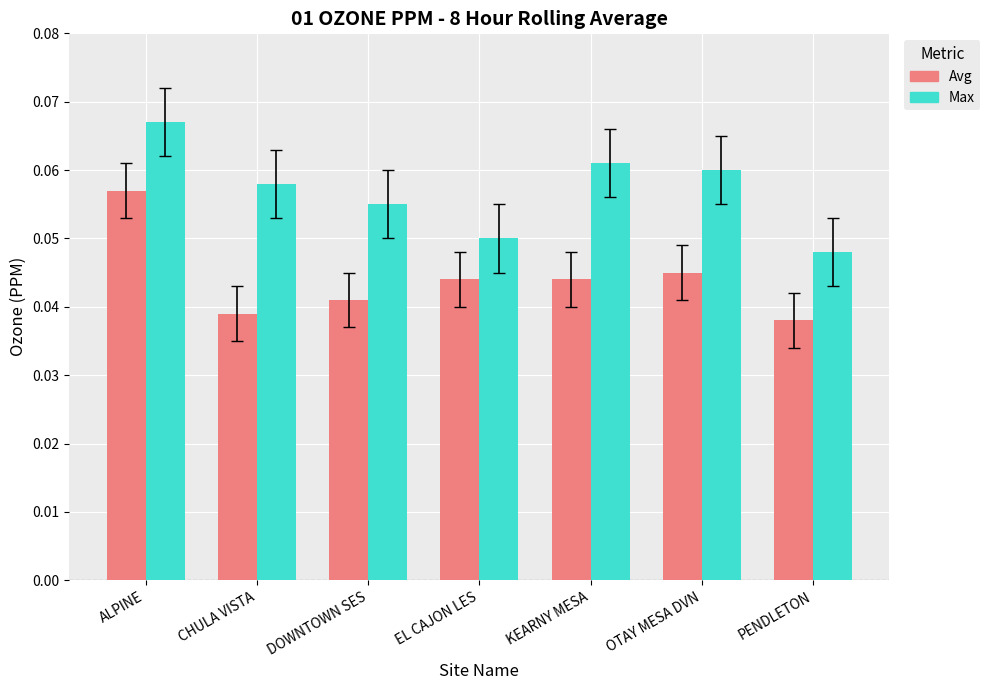

What position from the left is EL CAJON LES?

4